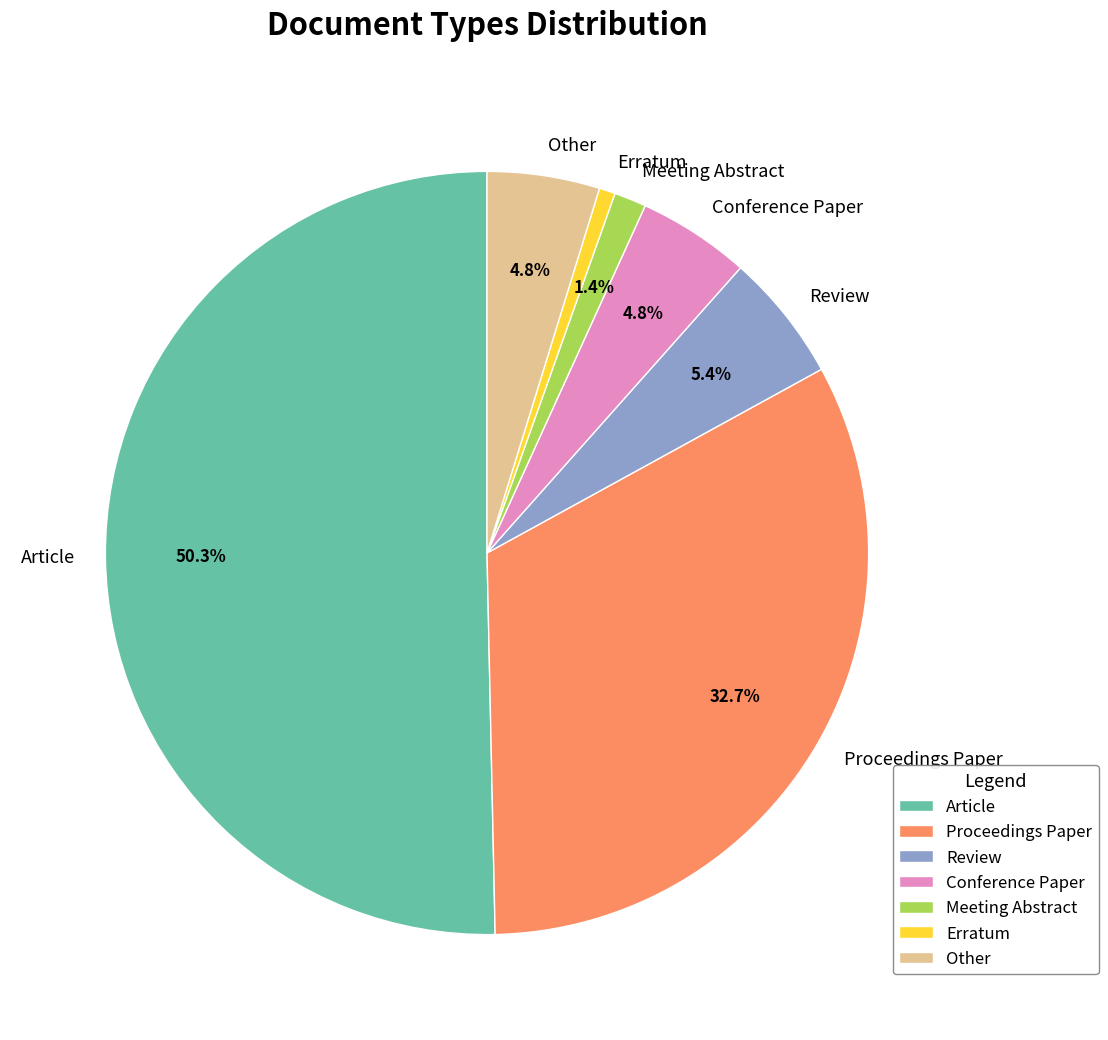

Count the number of slices in the pie.

7